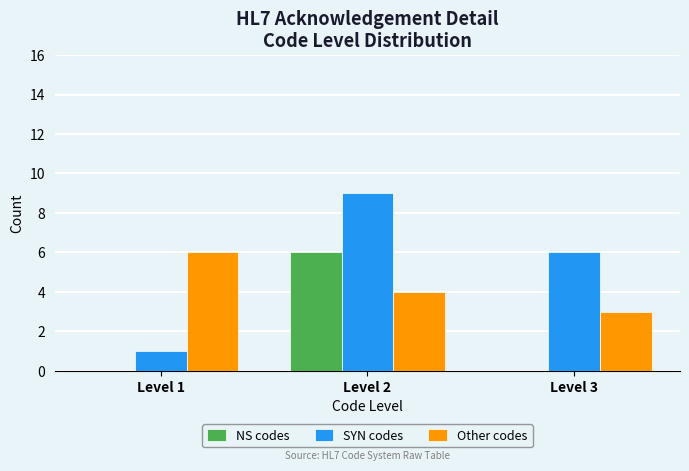

Which series changed the most between Level 1 and Level 2?

SYN codes